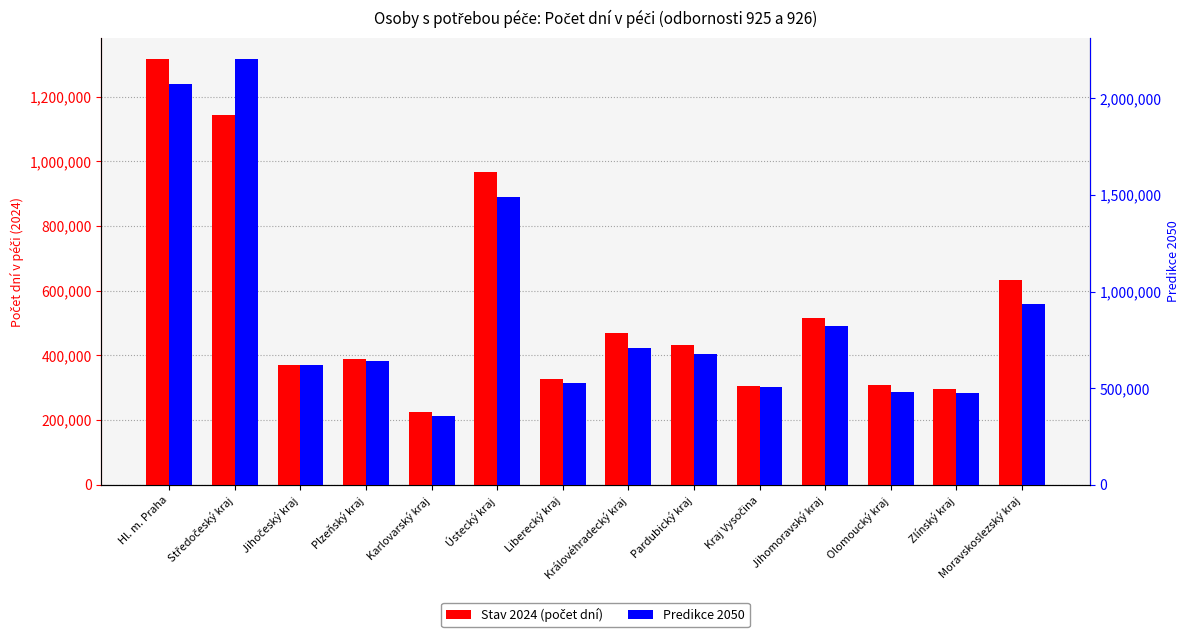

At which label is Stav 2024 (počet dní) closest to 769760?

Moravskoslezský kraj